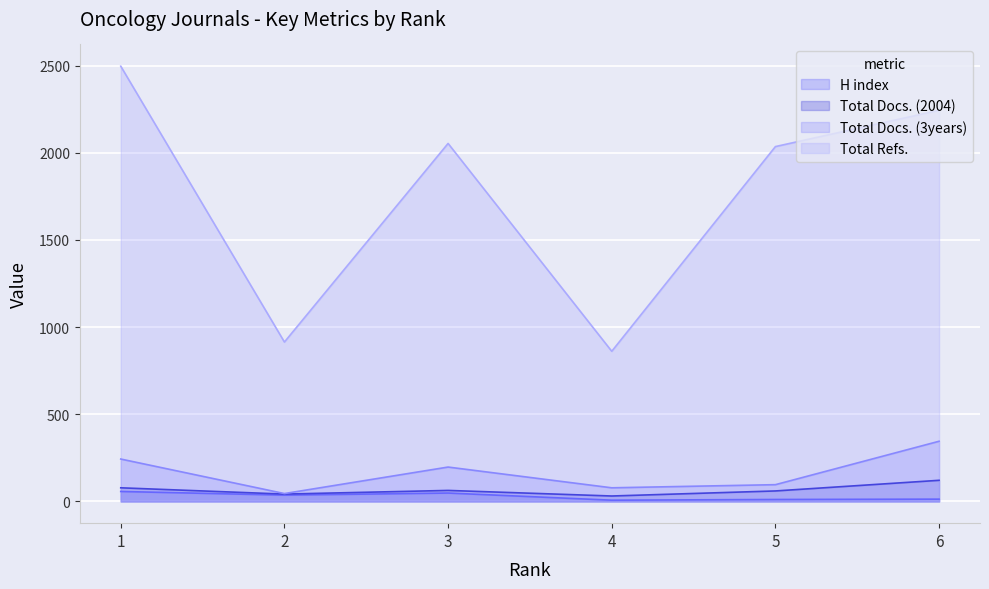

How many lines are shown in the chart?

4